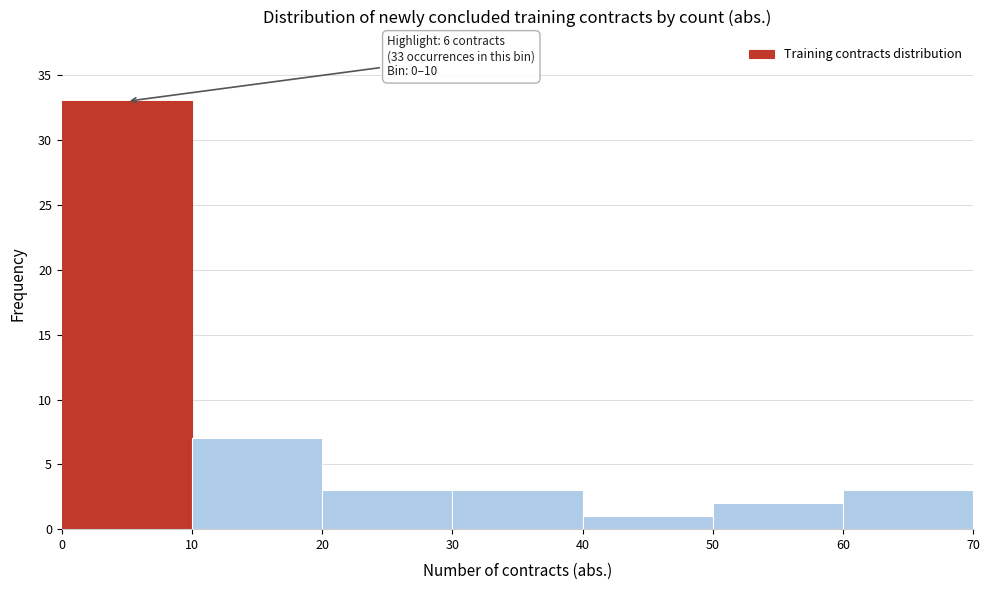

Over which range of the x-axis is the bar tallest?

0 to 10